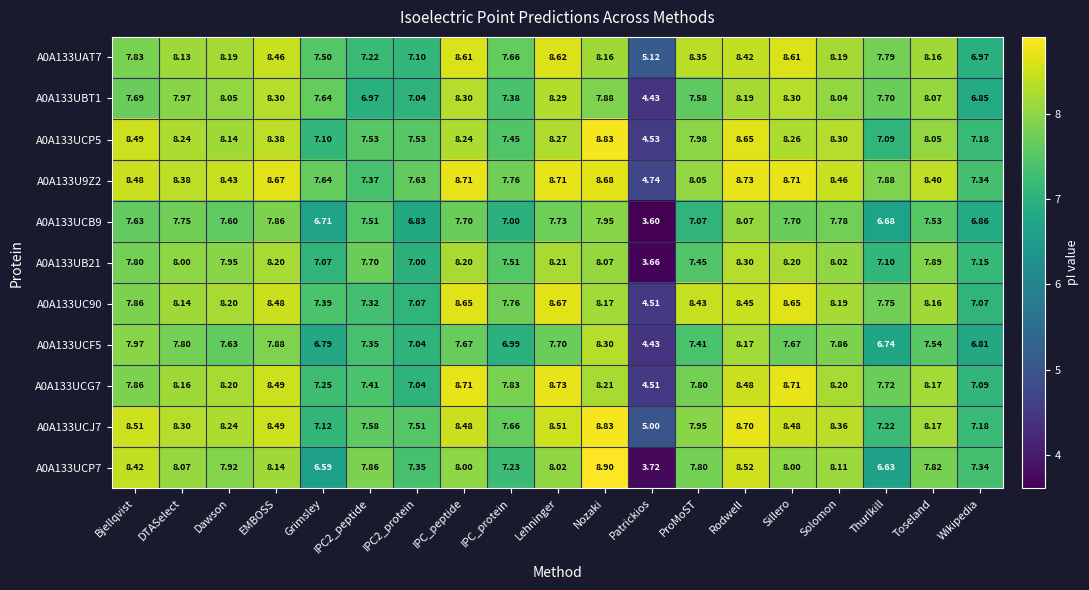

Which series has the largest range (max minus min)?

A0A133UCP7